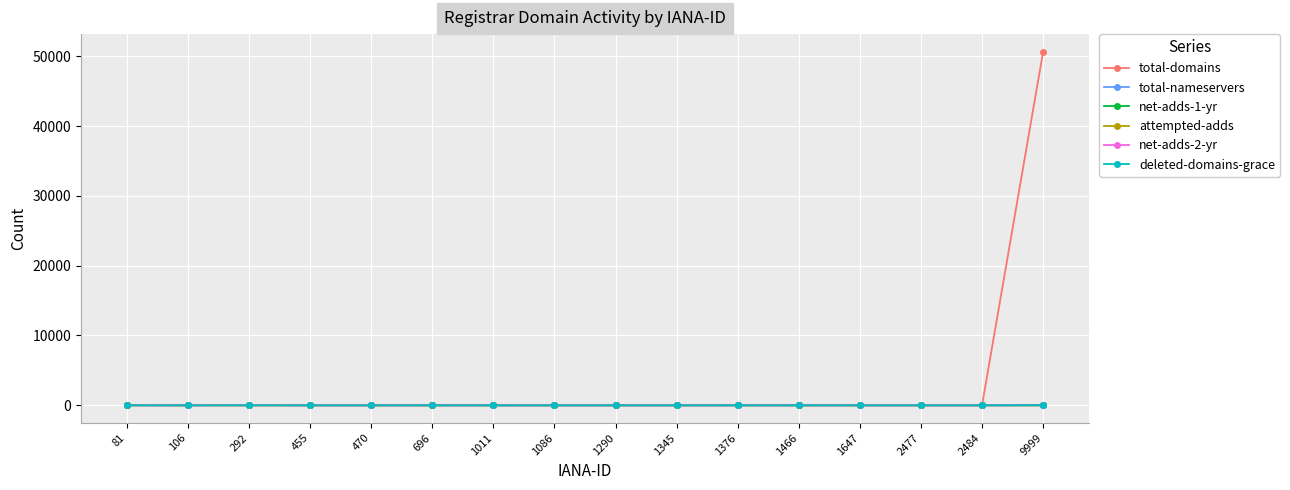

At how many categories does at least one series exceed 28068?

1